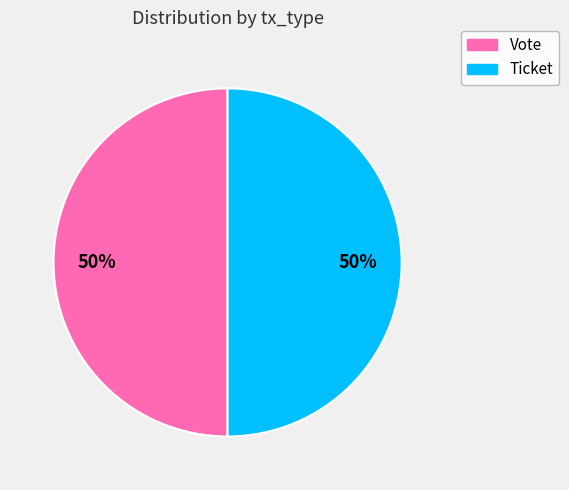

What percentage is the Ticket slice, to the nearest percent?

50%